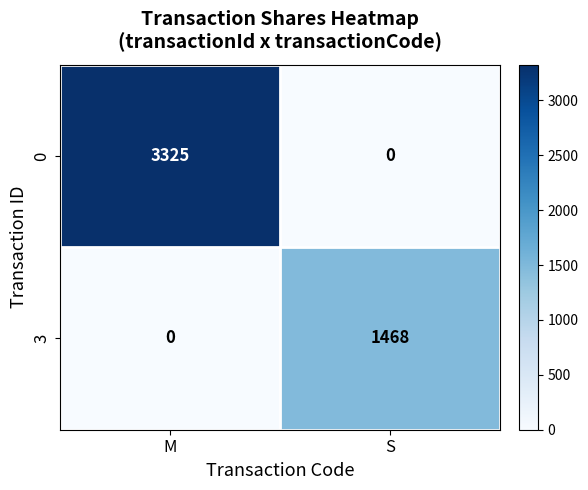

What is the total value across all series at M?

3325